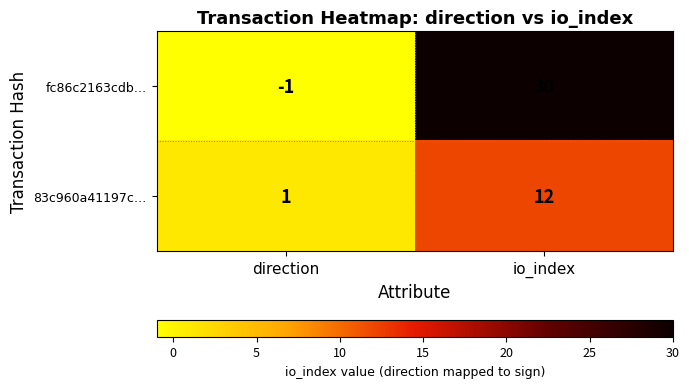

Which series changed the most between direction and io_index?

fc86c2163cdb…